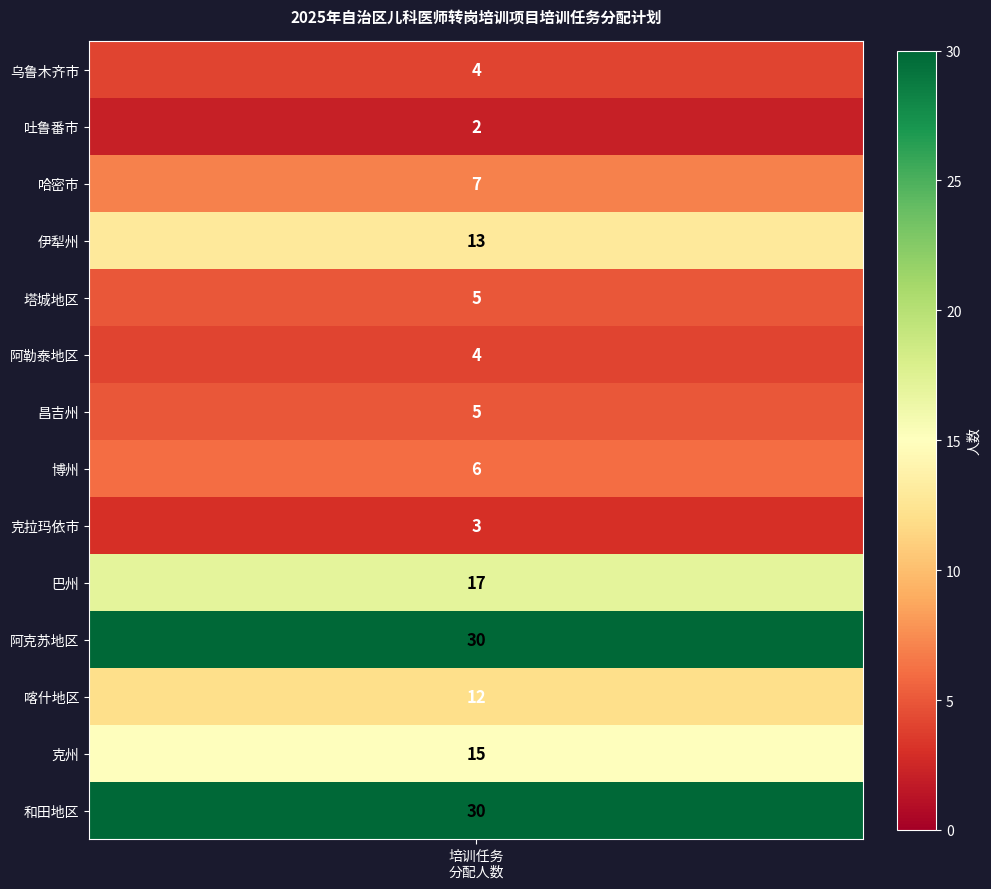

List the labels in order of value, largest first.

阿克苏地区, 和田地区, 巴州, 克州, 伊犁州, 喀什地区, 哈密市, 博州, 塔城地区, 昌吉州, 乌鲁木齐市, 阿勒泰地区, 克拉玛依市, 吐鲁番市